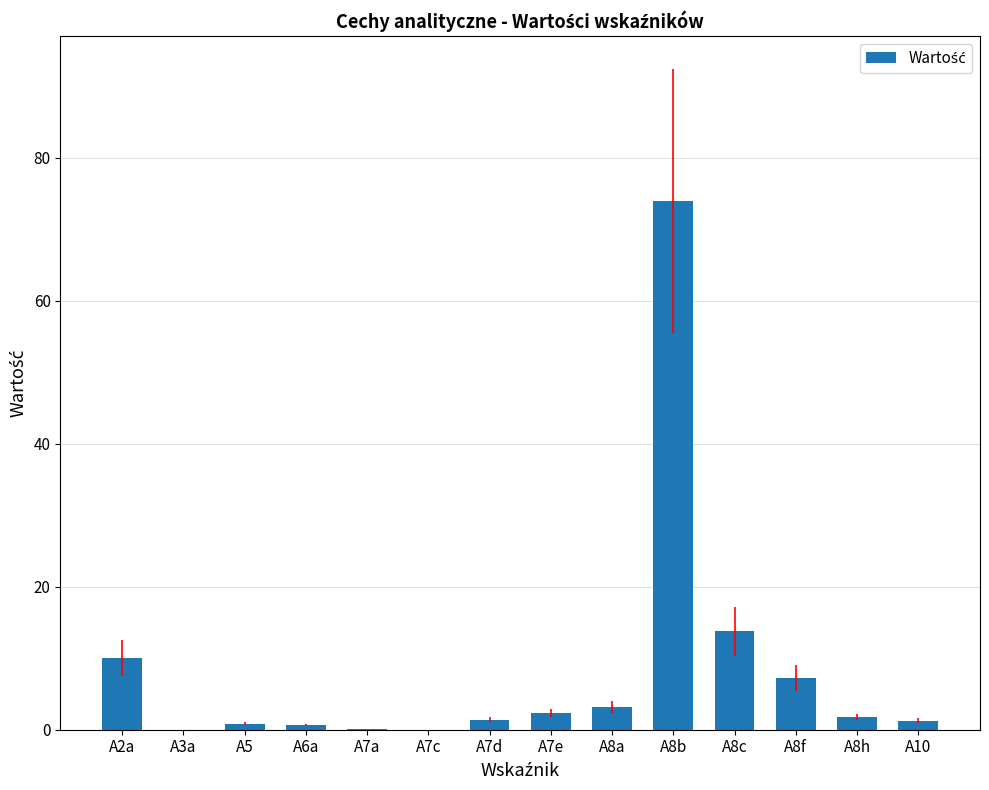

Which category has the highest value across all series?

A8b